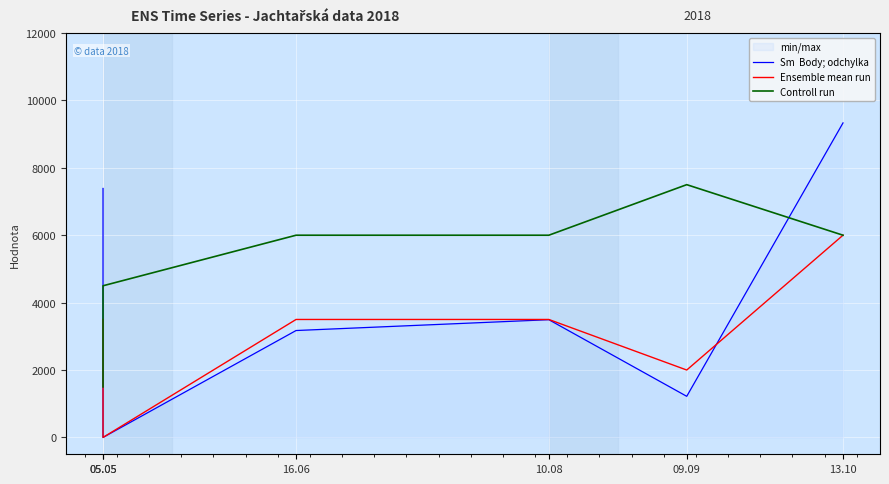

What is the spread (max minus min) of values at 10.08?

2507